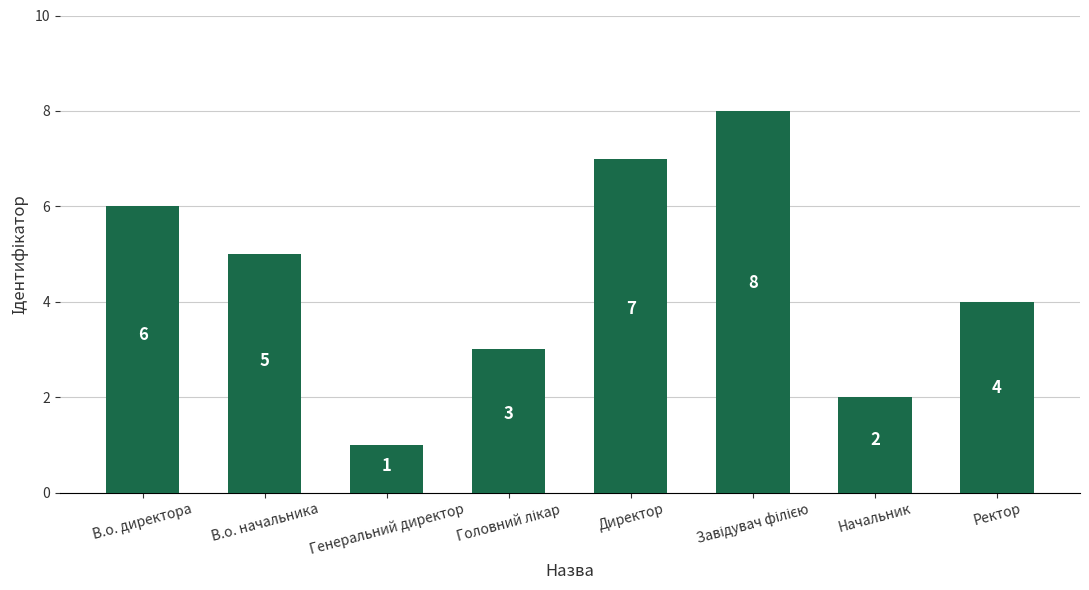

True or false: the data shows 5 at В.о. начальника.

True